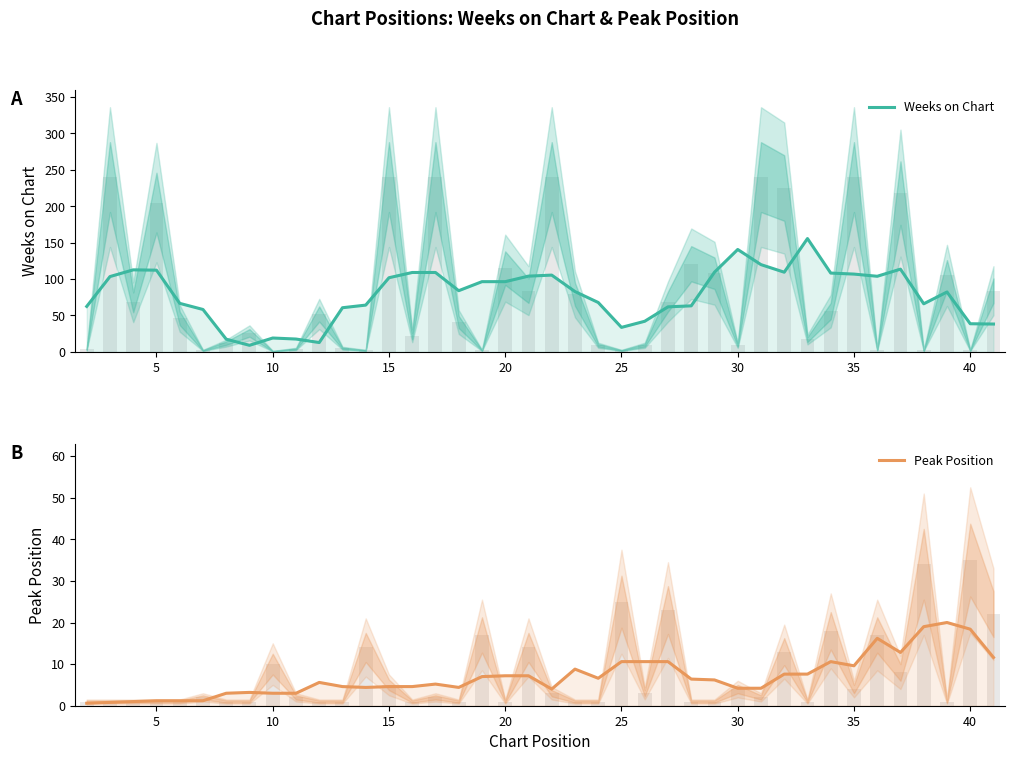

Reading left to right, transcribe all the data shown in this chart.

Weeks on Chart: 62.4	103.4	112.6	112.2	66.6	58.2	17.4	9.0	19.0	17.6	12.8	60.6	64.2	101.8	109.0	109.0	84.0	96.4	96.4	104.0	105.4	82.8	67.8	33.6	42.0	61.8	63.2	109.4	140.6	119.8	109.4	155.6	108.2	106.8	103.8	113.6	66.0	82.2	38.6	38.2
Peak Position: 0.6	0.8	1.0	1.2	1.2	1.2	3.0	3.2	3.0	3.0	5.6	4.6	4.4	4.6	4.6	5.2	4.4	7.0	7.2	7.2	4.0	8.8	6.6	10.6	10.6	10.6	6.4	6.2	4.2	4.2	7.6	7.6	10.6	9.6	16.2	12.8	19.0	20.0	18.4	11.6